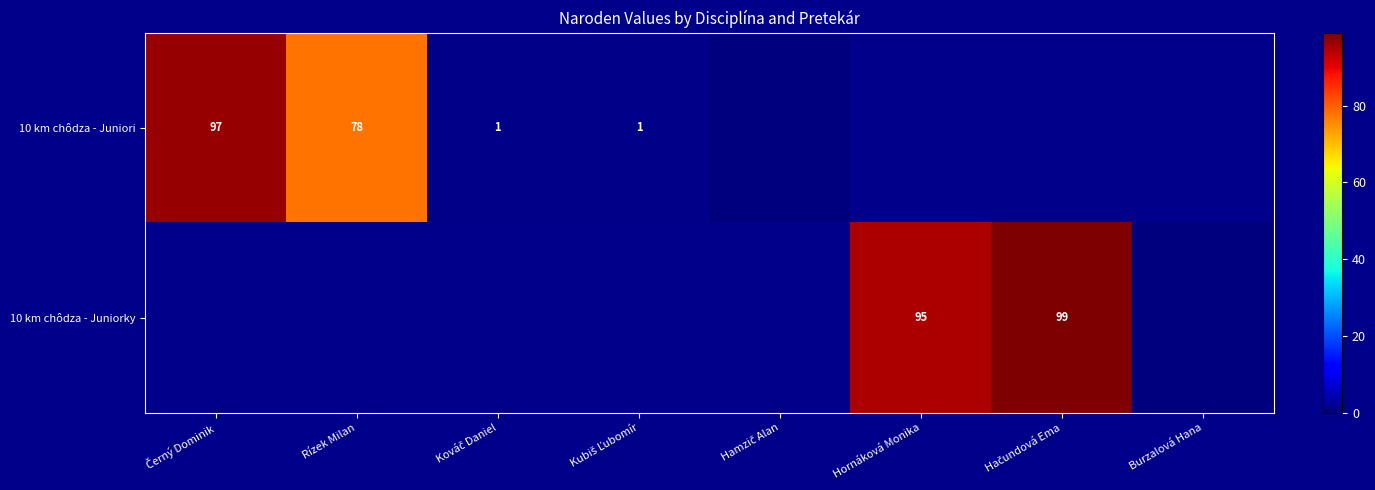

At which label is 10 km chôdza - Juniori closest to 48?

Rízek Milan